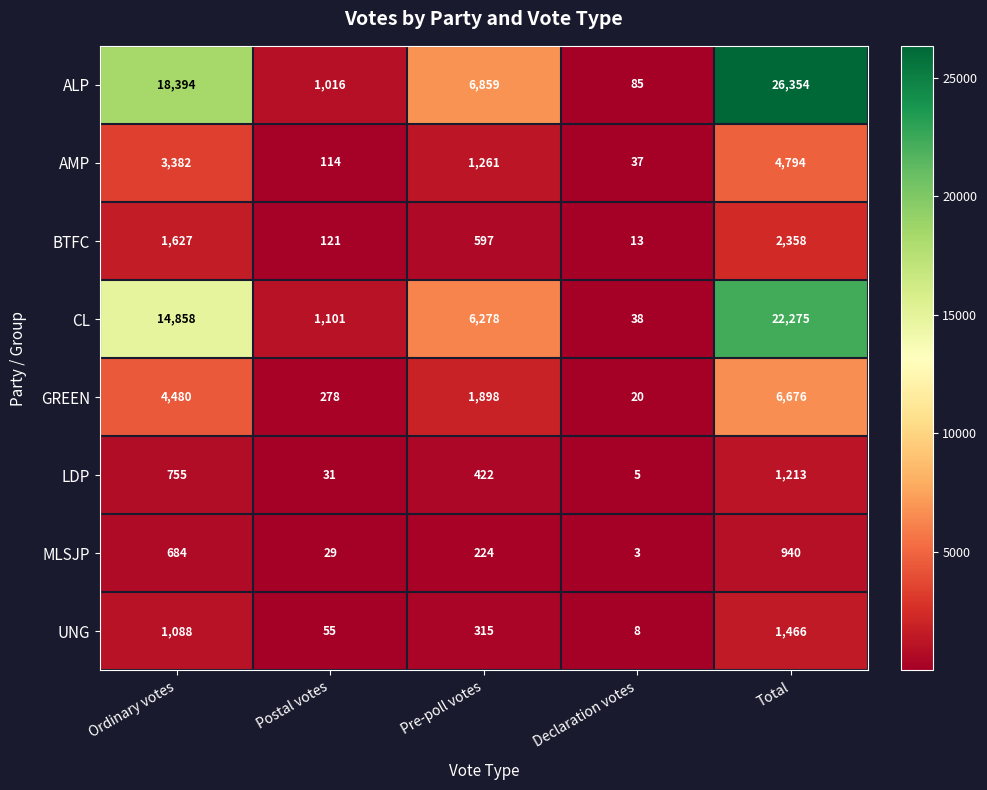

The value of MLSJP at Pre-poll votes is 224. True or false?

True